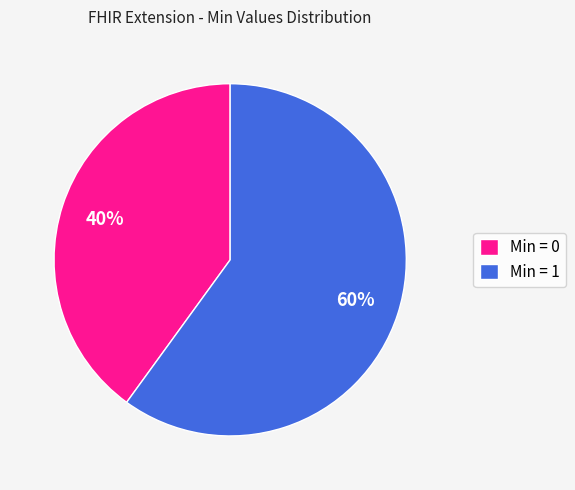

Is the sum of Min = 1 and Min = 0 greater than half?

Yes